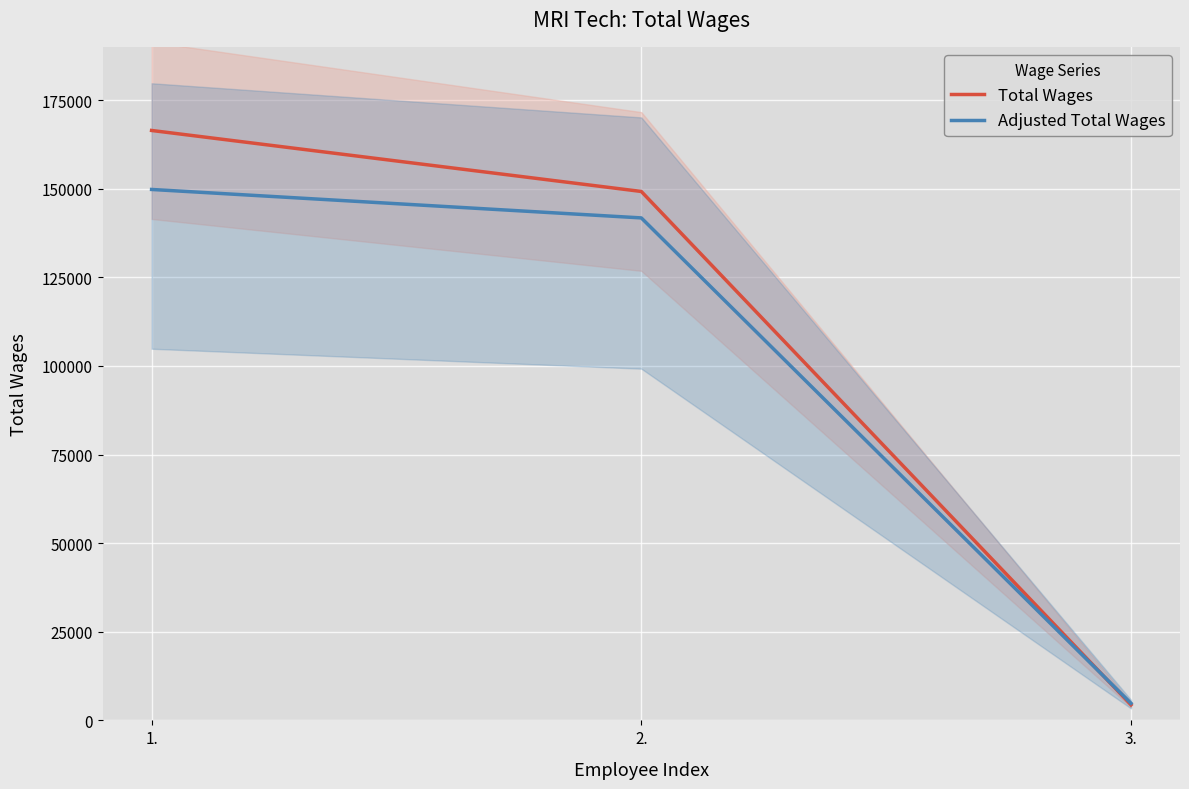

Where is Total Wages nearest to the value 85398?

2.